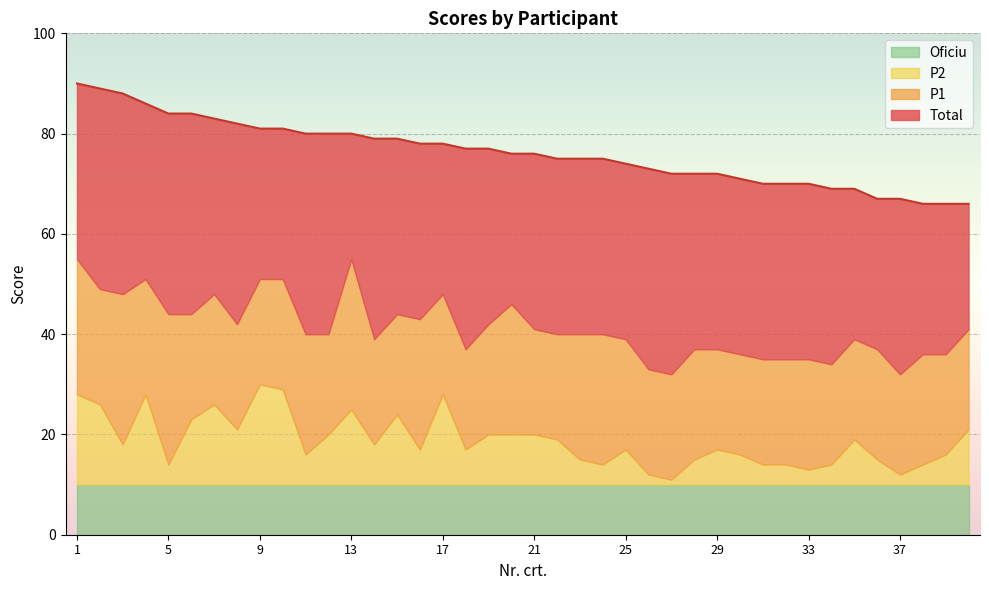

At how many categories does at least one series exceed 77?

17